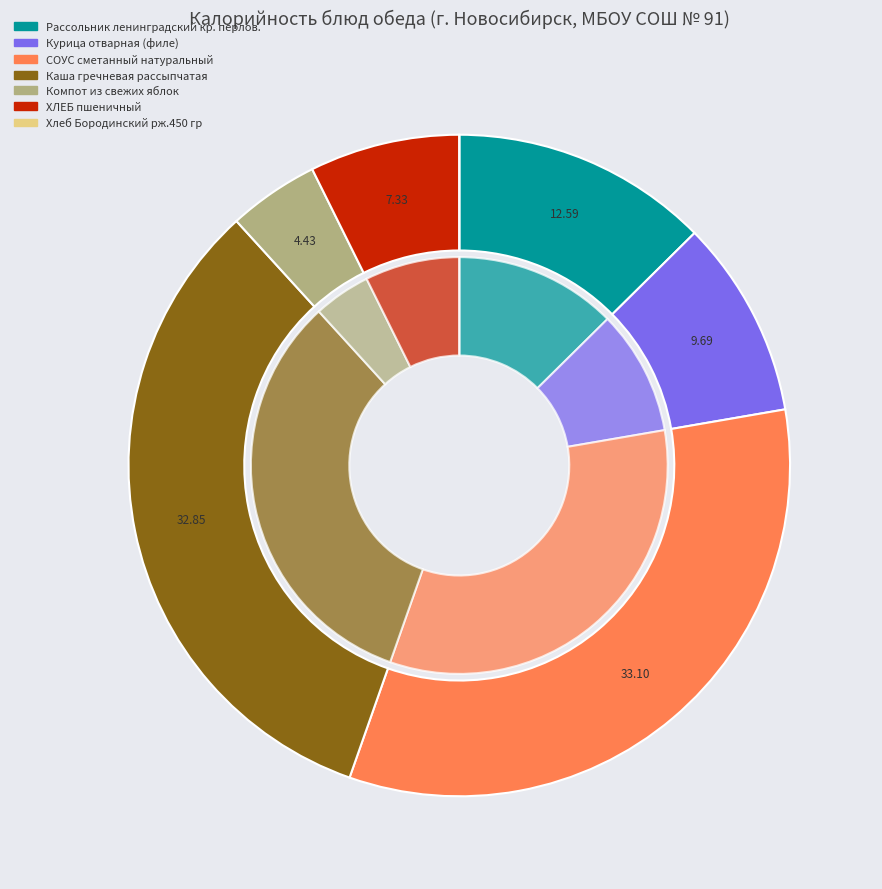

How many slices are in this pie chart?

7